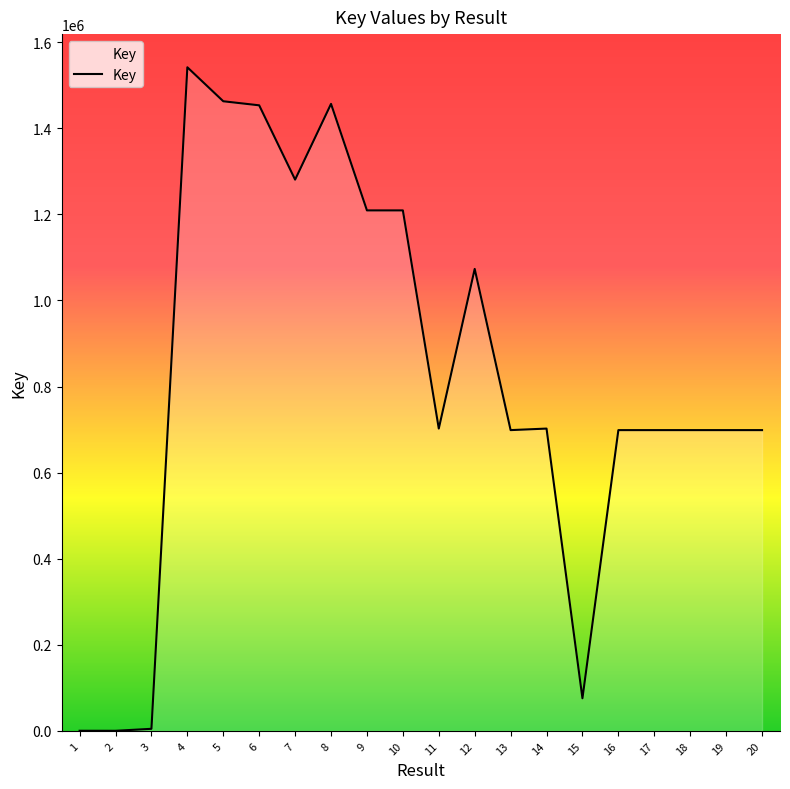

Is it true that the value at 9 is 1209258?

True